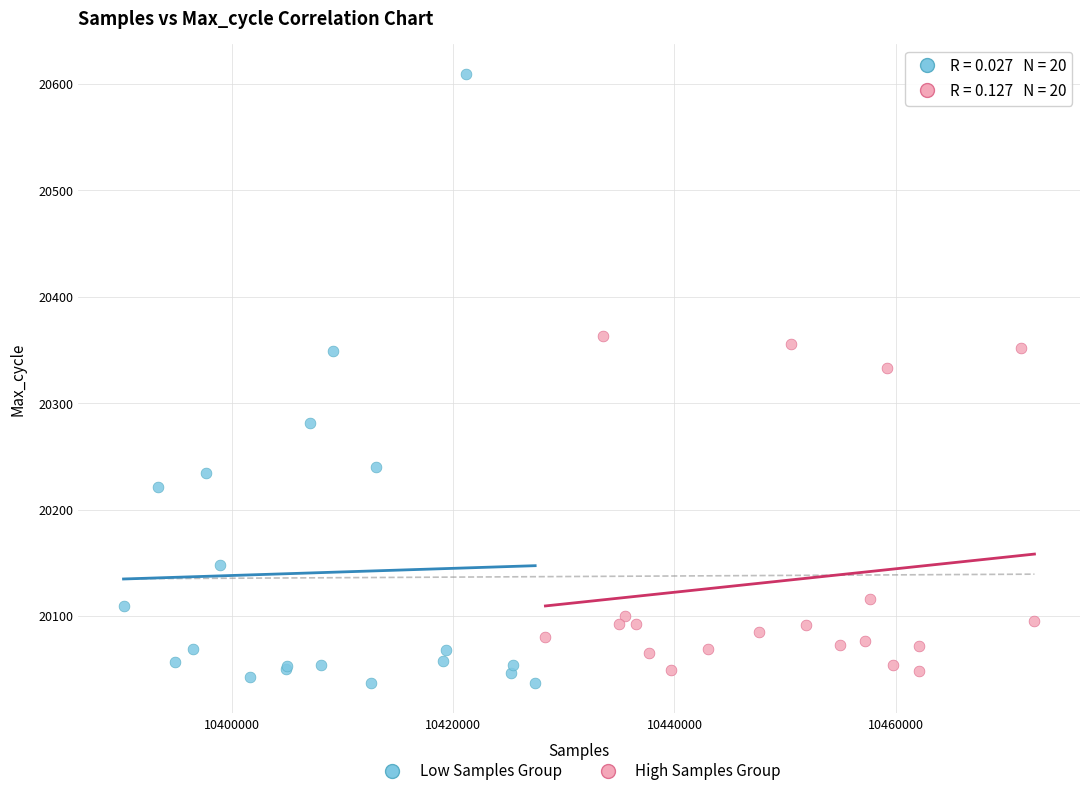

Which series contains the highest Y value?

Low Samples Group